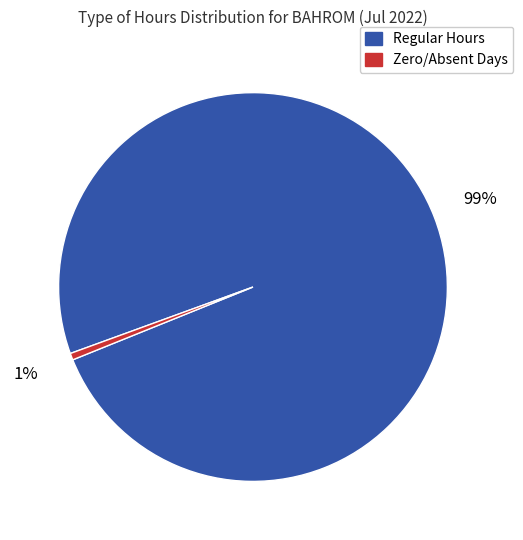

To the nearest percent, what is the average slice percentage?

50%